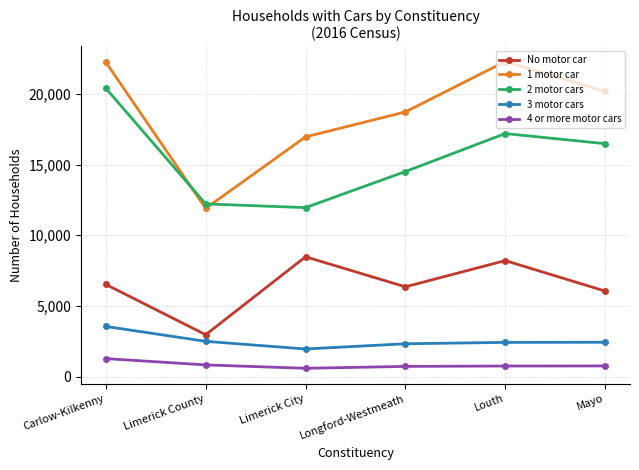

What position from the right is Longford-Westmeath?

3